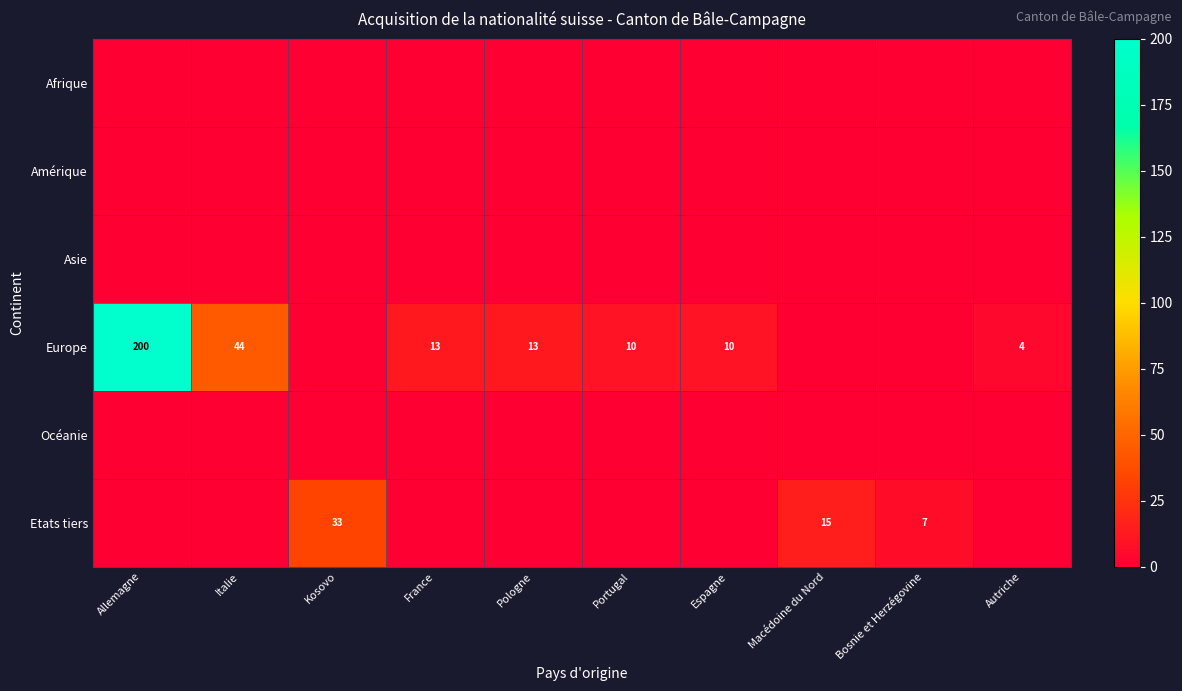

The value of Europe at Espagne is 5. True or false?

False